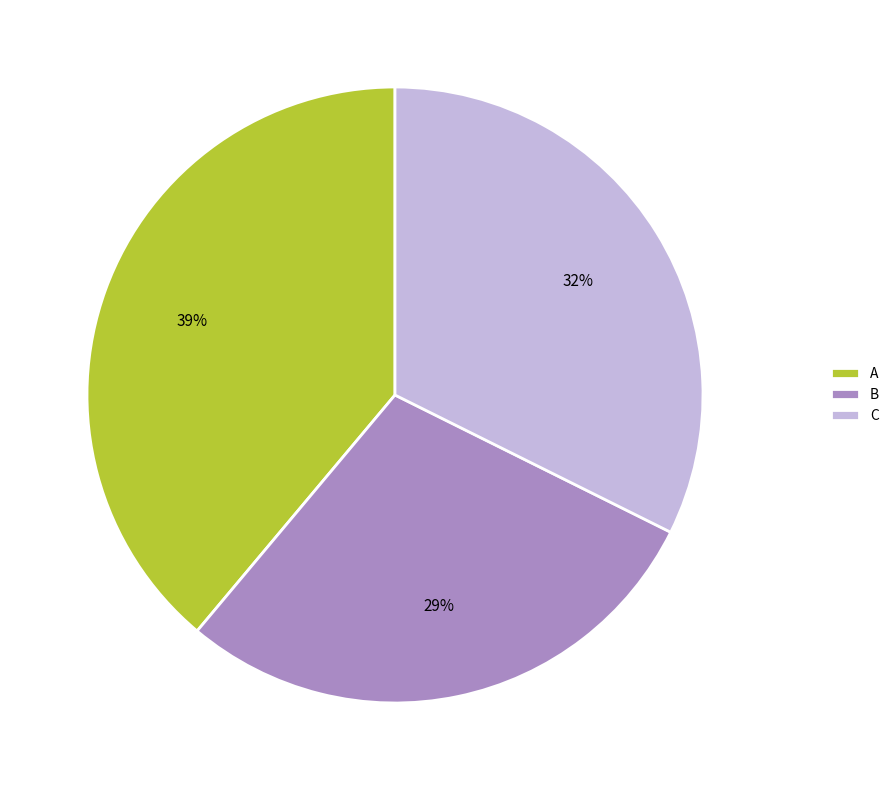

How many slices are in this pie chart?

3